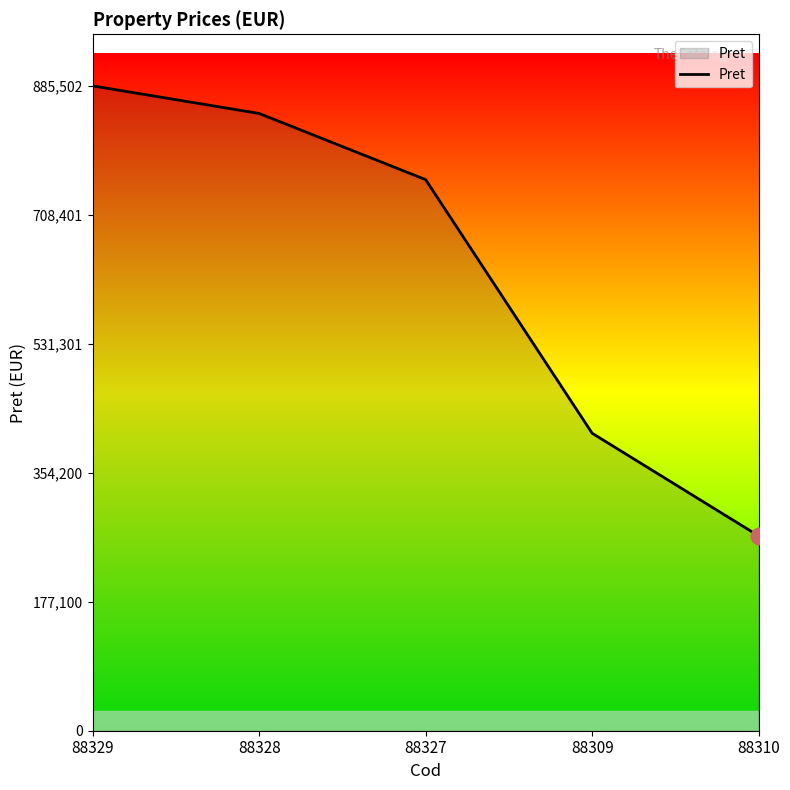

Is it true that the value at 88309 is 657501?

False